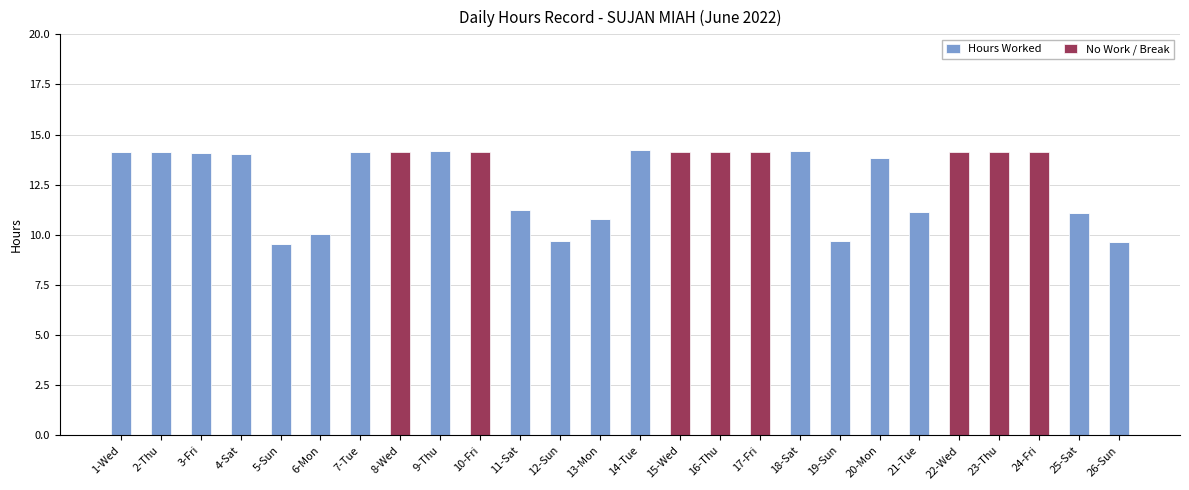

The Hours Worked series shows 14.2 at 7-Tue. True or false?

True